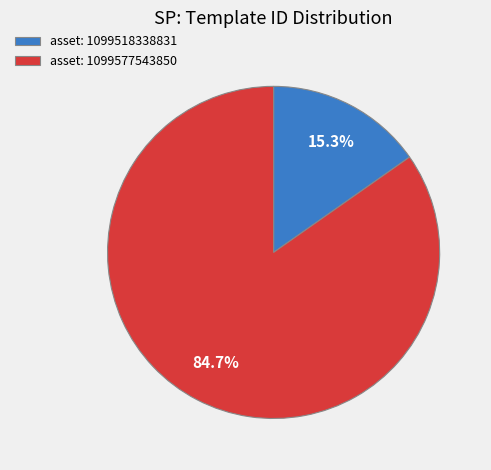

Does asset: 1099577543850 account for over 50% of the chart?

Yes